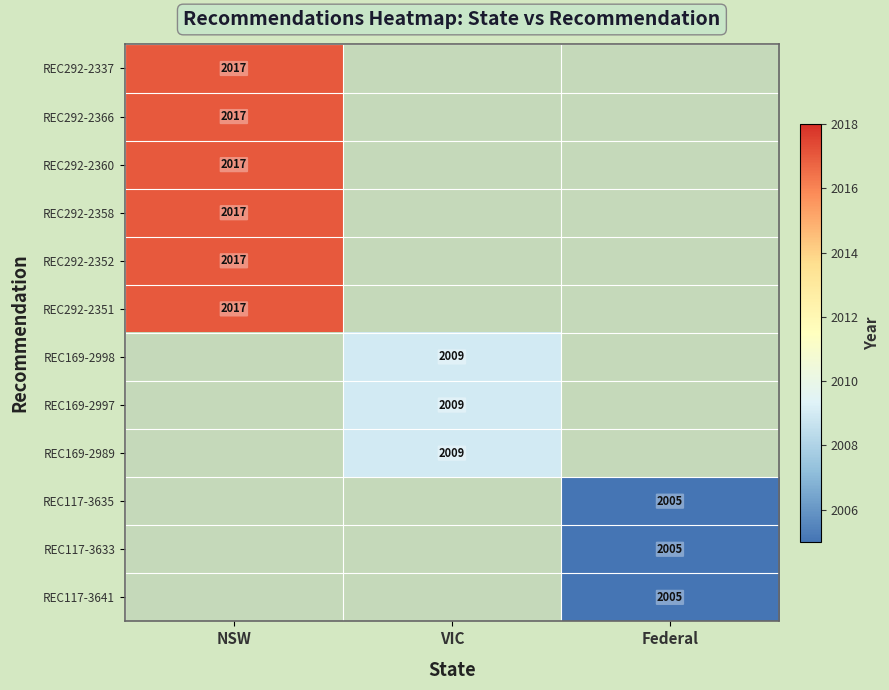

Is the value of REC117-3633 at Federal greater than the value of REC169-2998 at VIC?

No